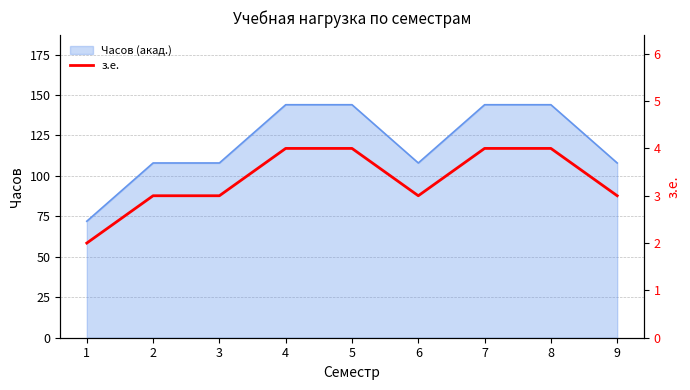

Approximately how many times larger is the value at 6 compared to 1?

1.5